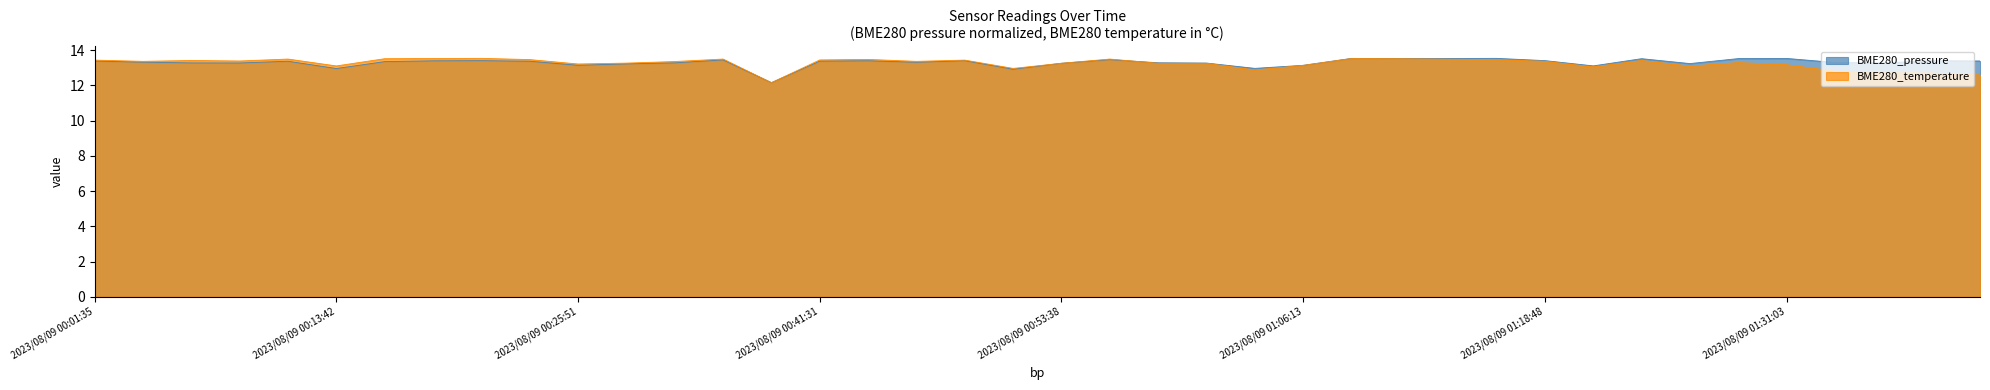

Between which two adjacent categories do BME280_temperature and BME280_pressure first intersect?

2023/08/09 00:51:13 and 2023/08/09 00:53:38